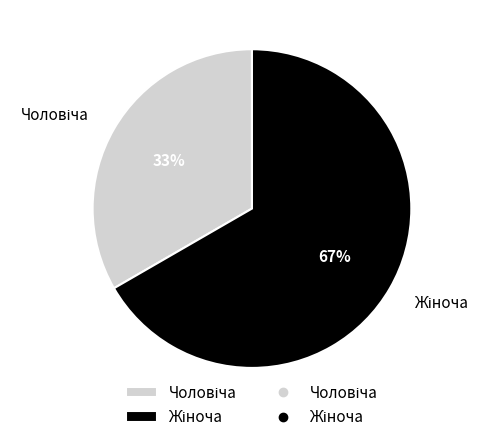

To the nearest percent, what is the average slice percentage?

50%